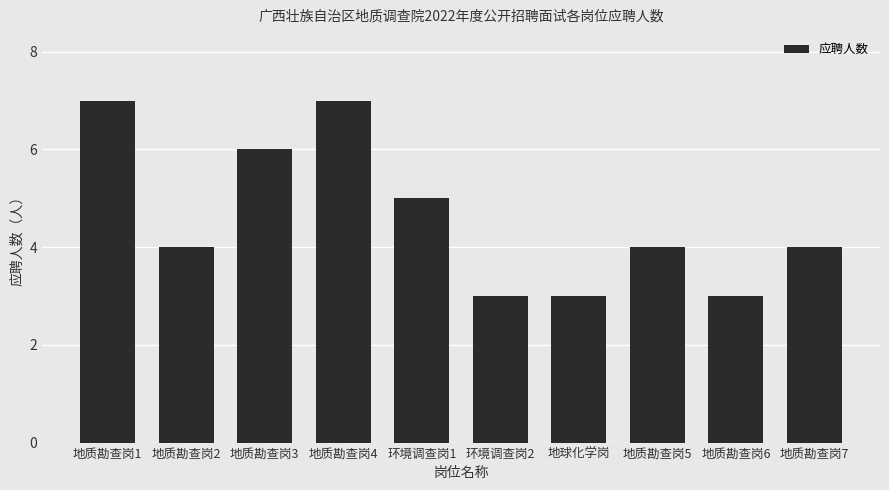

Reading left to right, extract all data points from this chart.

地质勘查岗1=7	地质勘查岗2=4	地质勘查岗3=6	地质勘查岗4=7	环境调查岗1=5	环境调查岗2=3	地球化学岗=3	地质勘查岗5=4	地质勘查岗6=3	地质勘查岗7=4